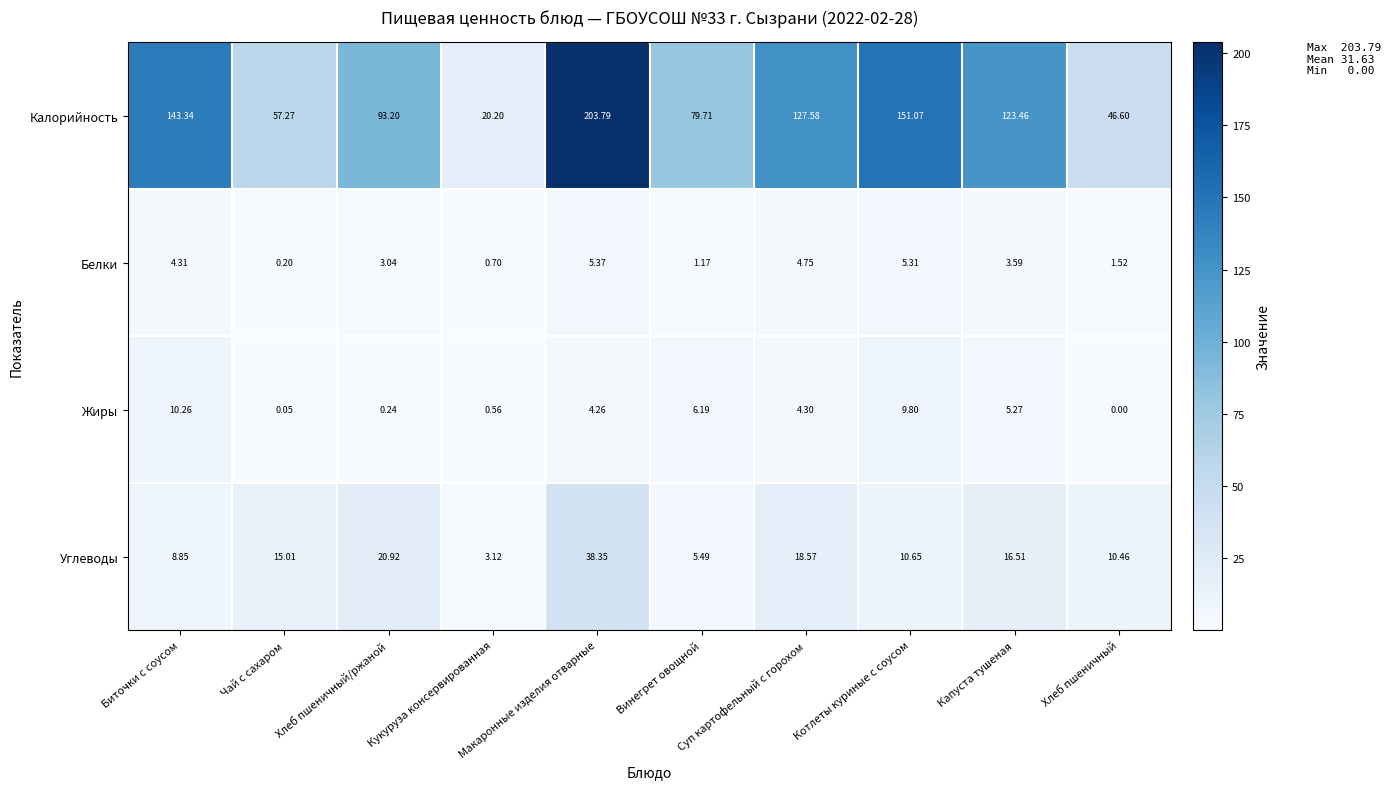

Which label corresponds to the smallest value in the chart?

Хлеб пшеничный